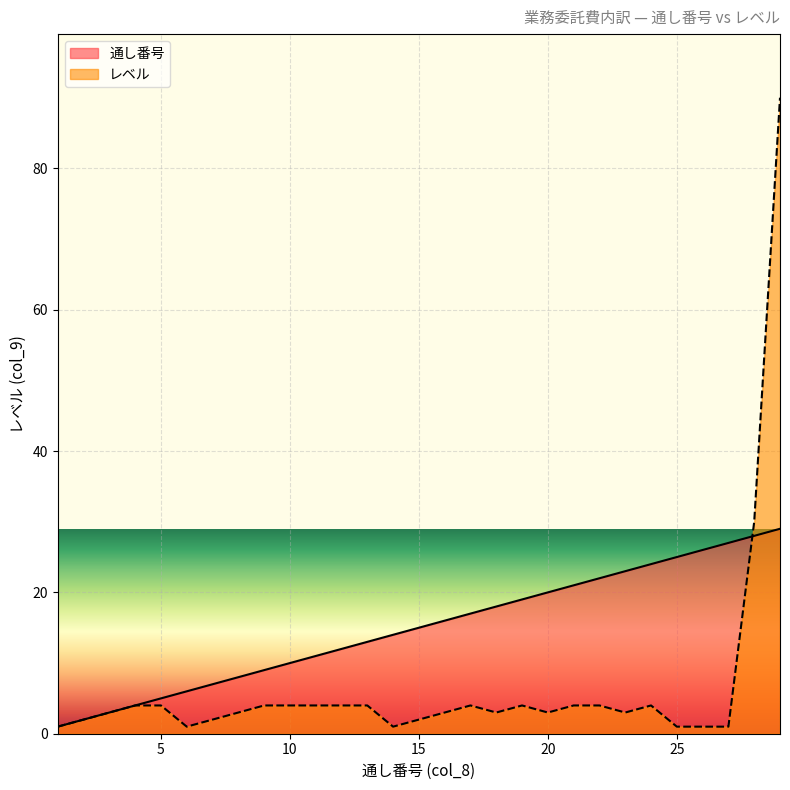

What is the sum of the 通し番号 values at 1 and 13?

14